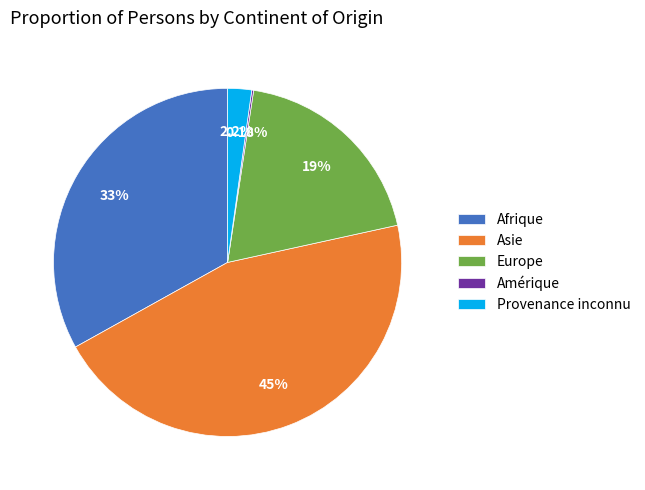

The Asie slice represents 39% of the pie. True or false?

False